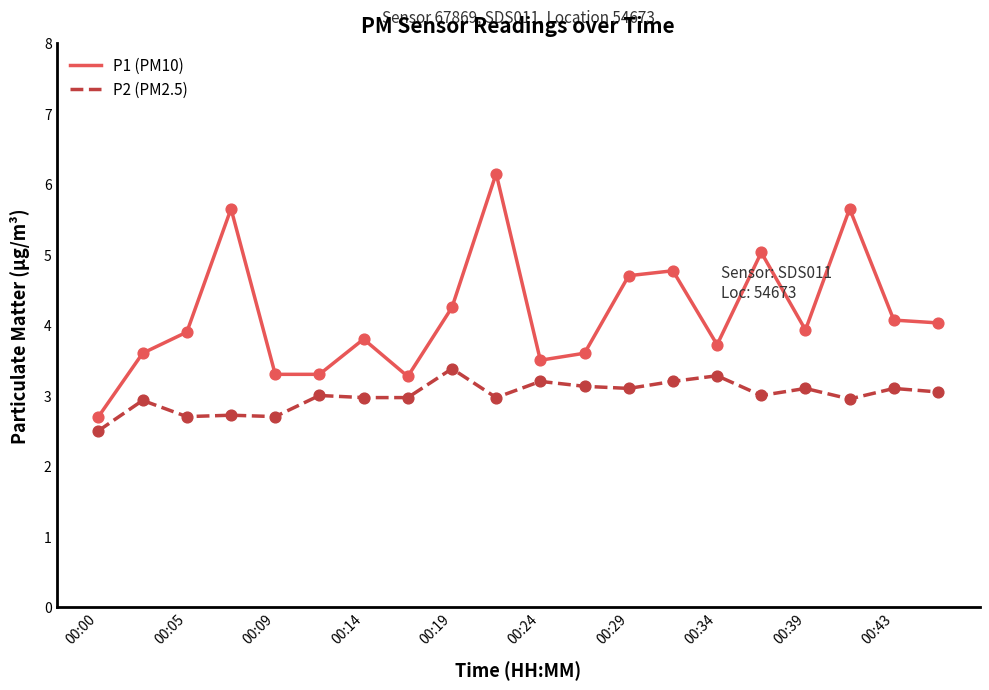

Which series has the widest spread of values?

P1 (PM10)